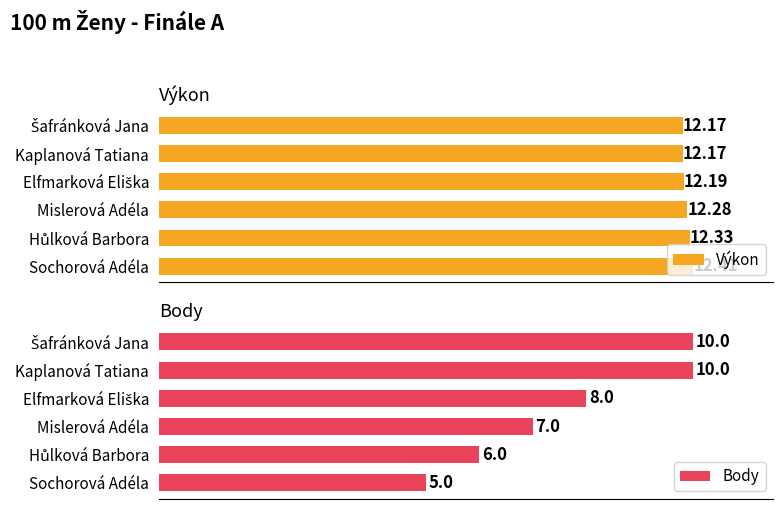

At which label is Body closest to 7?

Mislerová Adéla